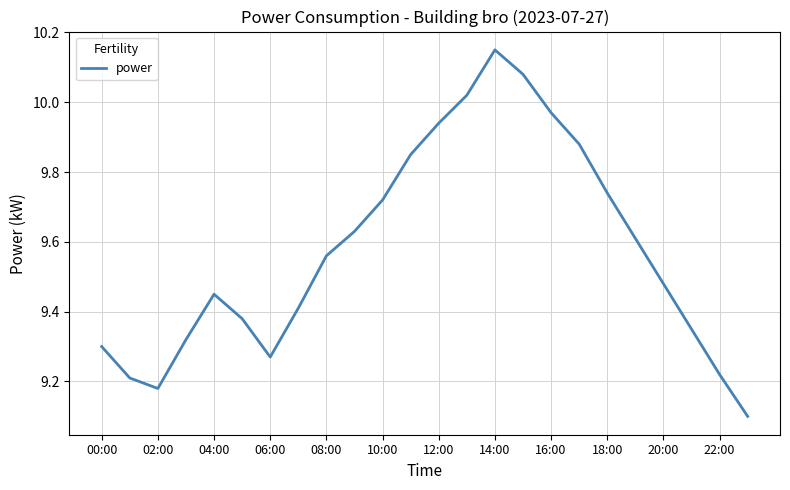

What is the smallest value displayed?

9.1